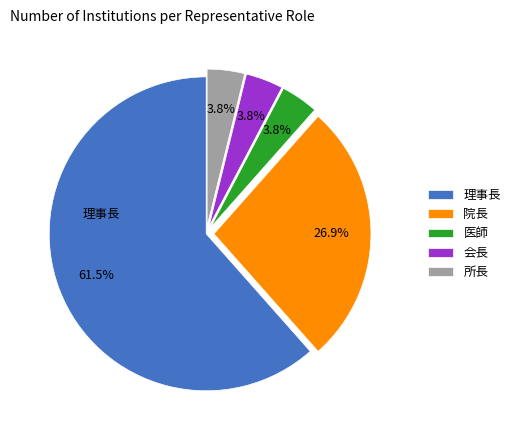

To the nearest percent, what is the difference between the 理事長 and 医師 slice percentages?

58%